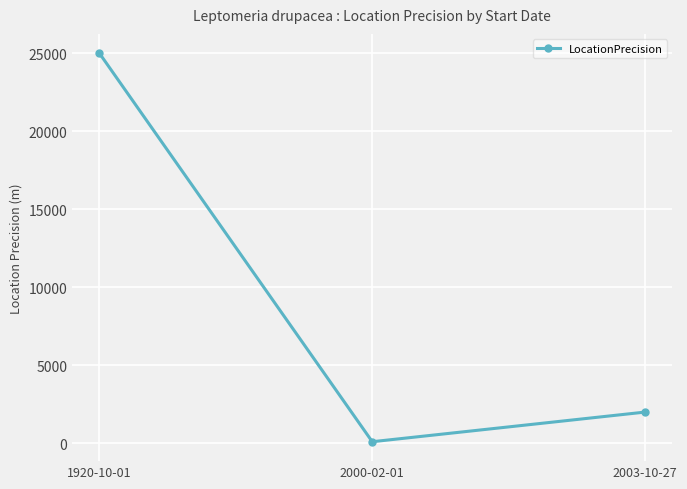

What is the sum of the values at 1920-10-01 and 2000-02-01?

25100